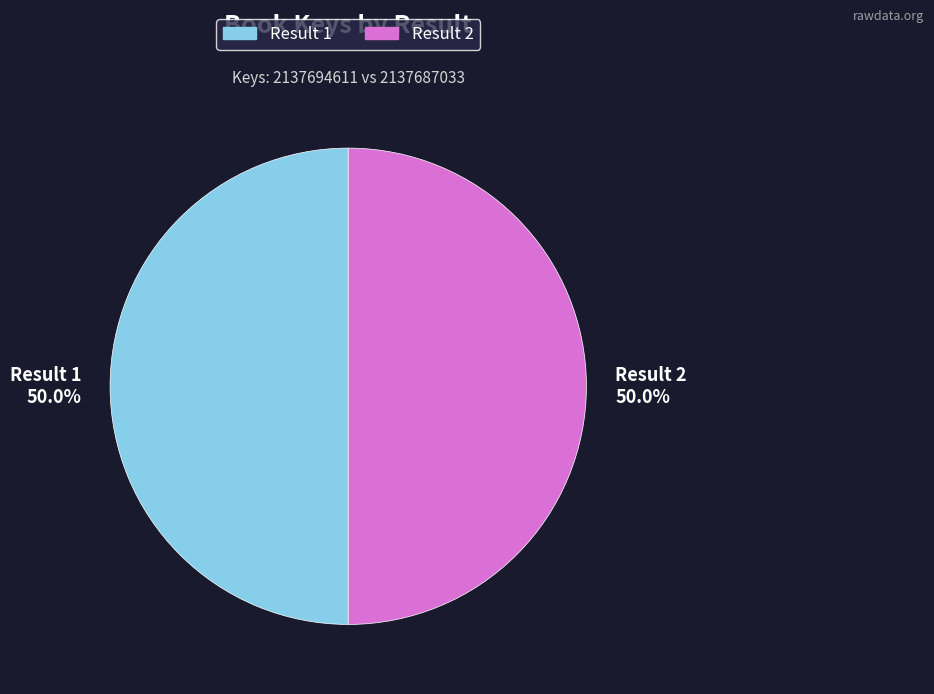

Approximately how many times larger is the value at Result 2 compared to Result 1?

1.0